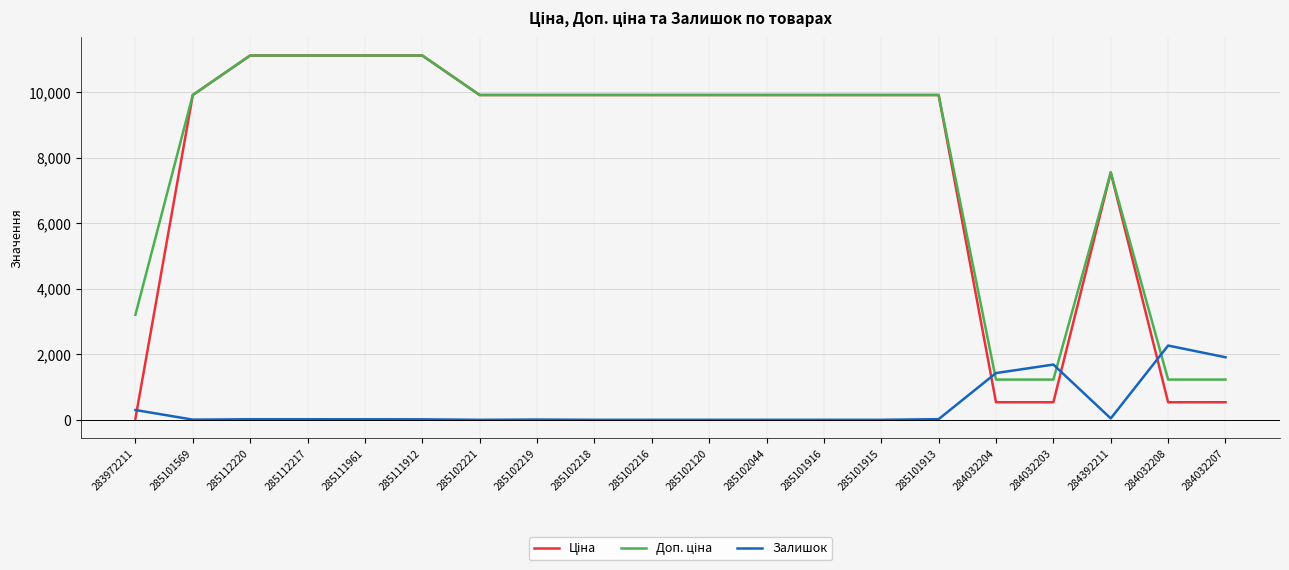

Is it true that Залишок equals -1141.4 at 285102221?

False